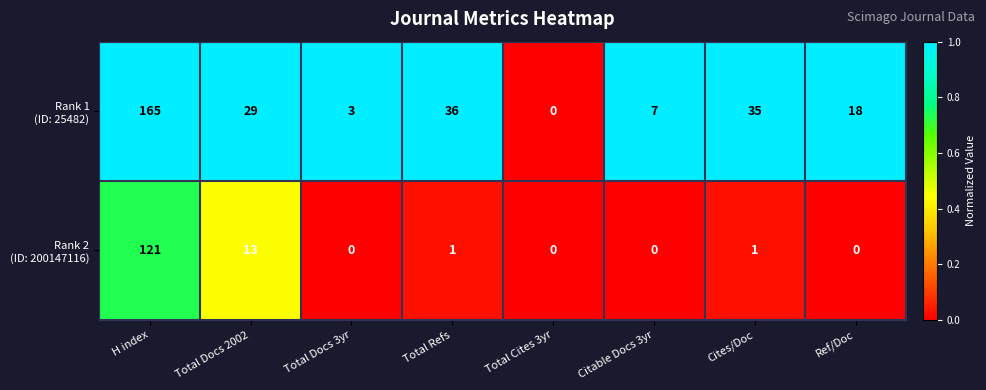

At which category does the chart reach its peak across all series?

H index